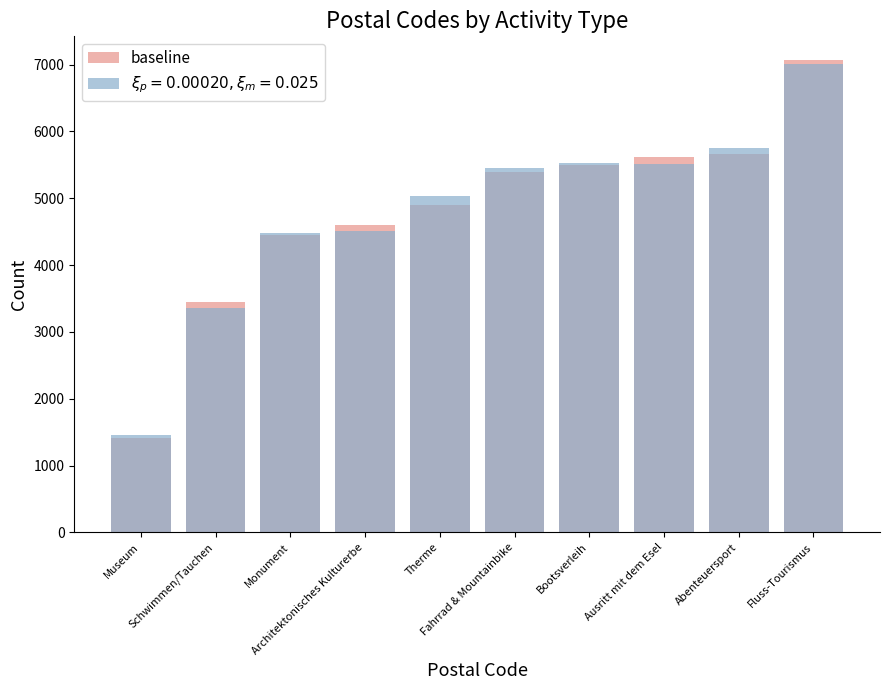

What is the value of the 1st bar from the left?

1420.0